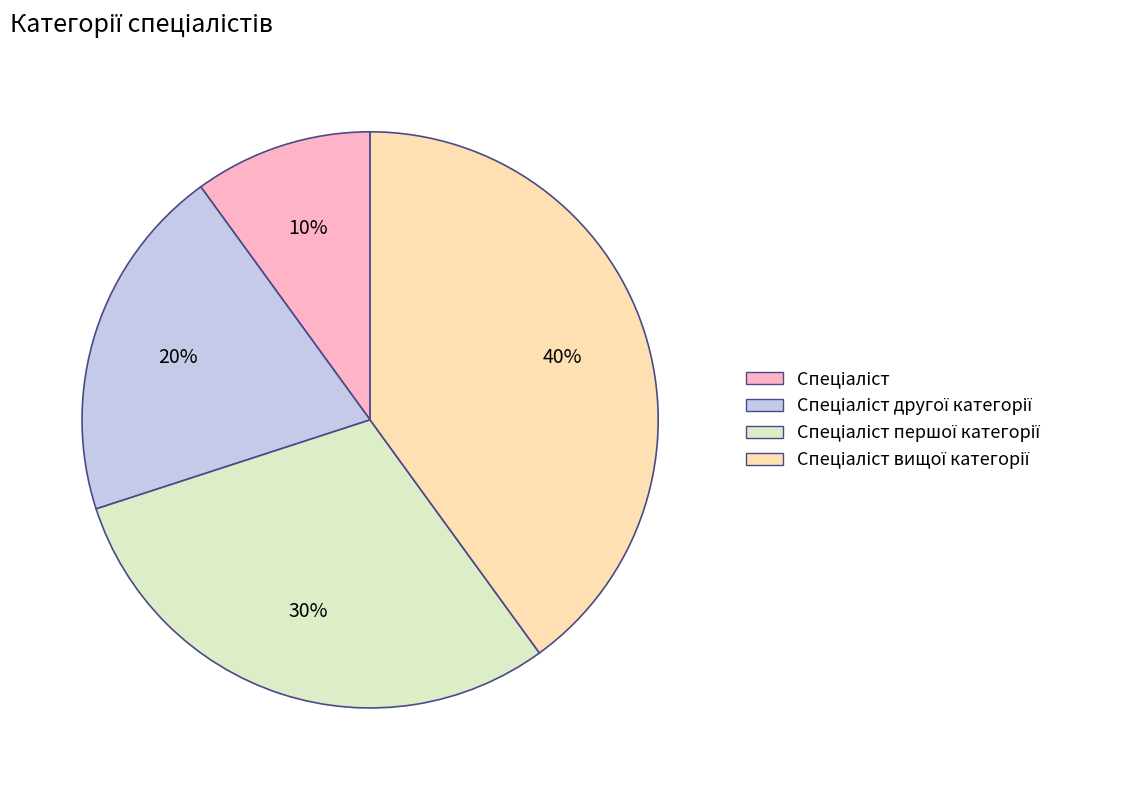

To the nearest percent, what is the difference between the largest and smallest slice percentages?

30%